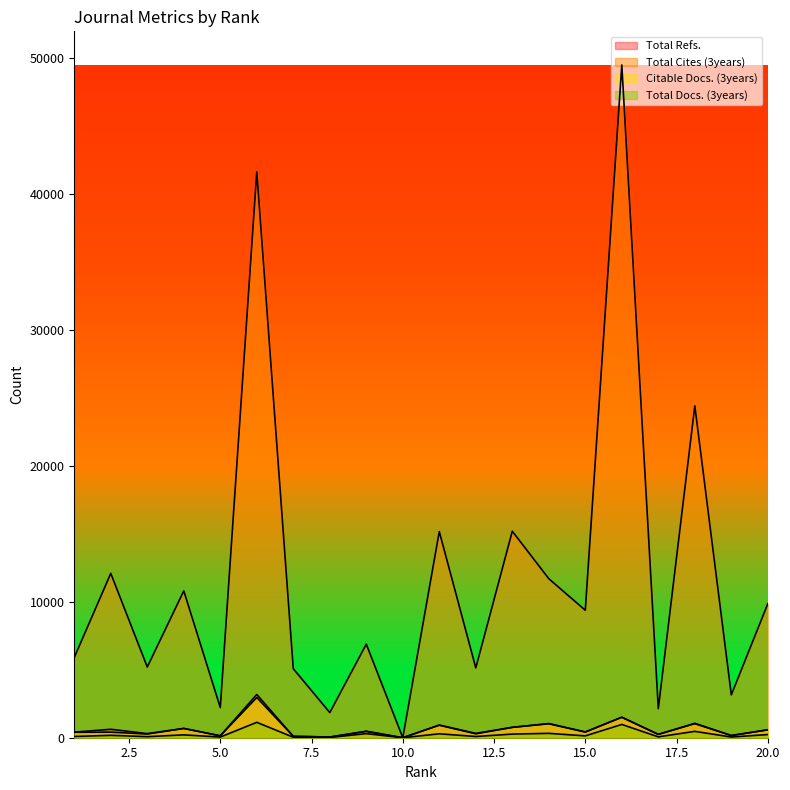

True or false: Total Cites (3years) and Total Refs. intersect in this chart.

False